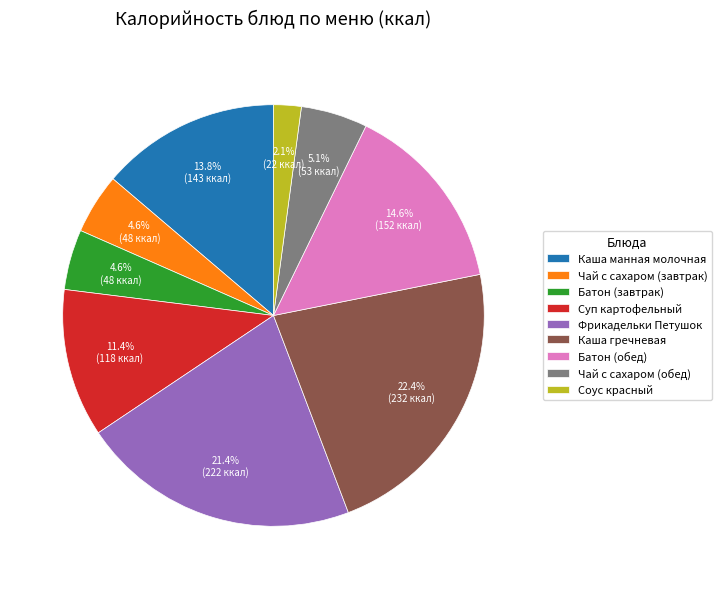

To the nearest percent, what is the combined percentage of Каша гречневая and Батон (обед)?

37%